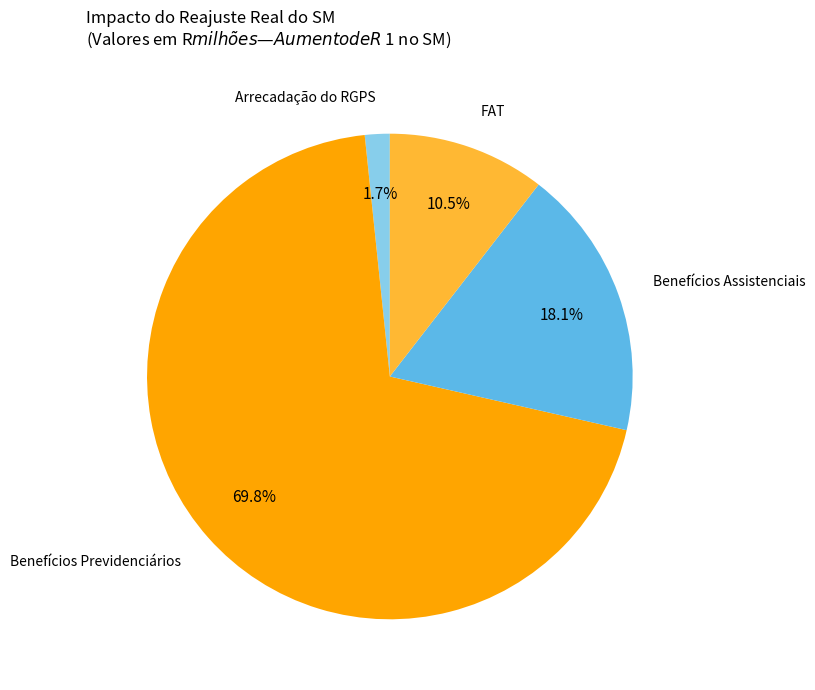

Which category has the smallest portion of the pie?

Arrecadação do RGPS